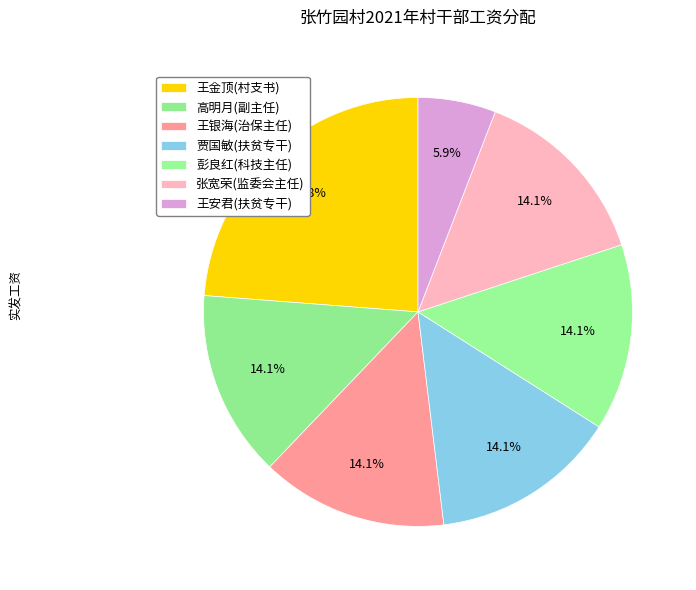

Between 王安君(扶贫专干) and 王银海(治保主任), which is larger?

王银海(治保主任)